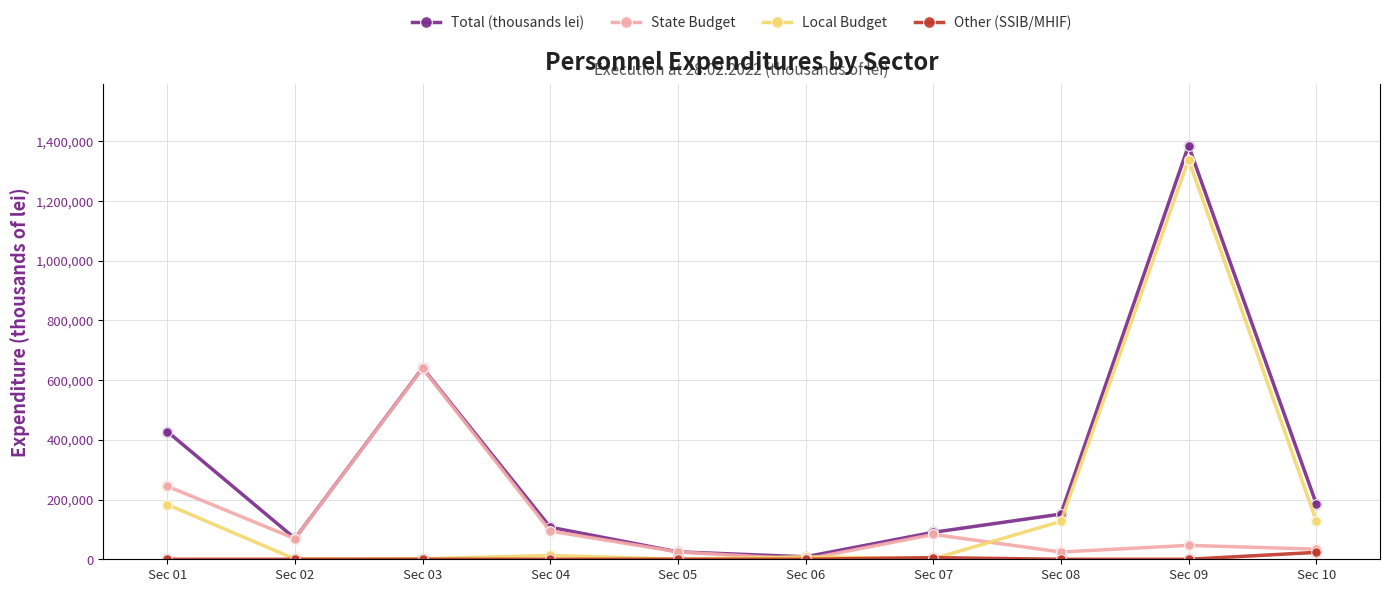

What is the total value across all series at Sec 01?

855189.2